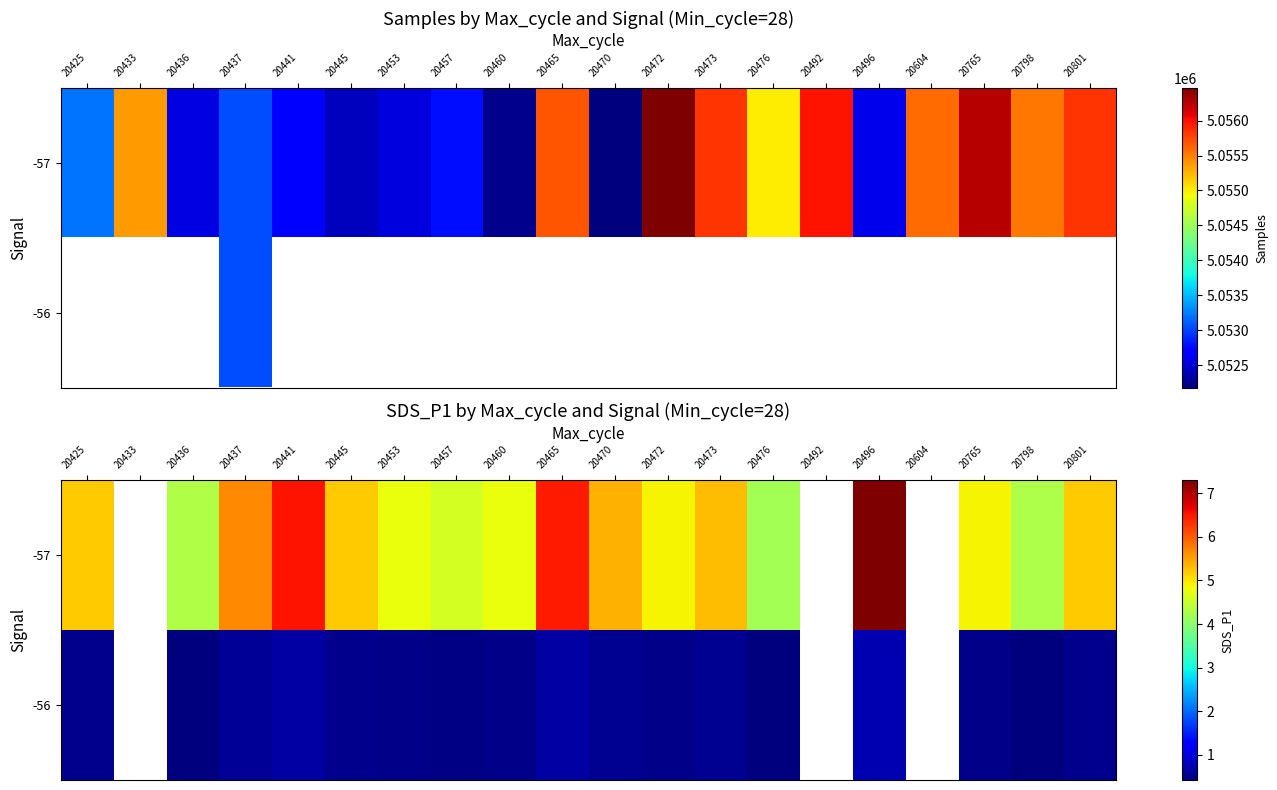

What is the maximum value for -57?

7.3